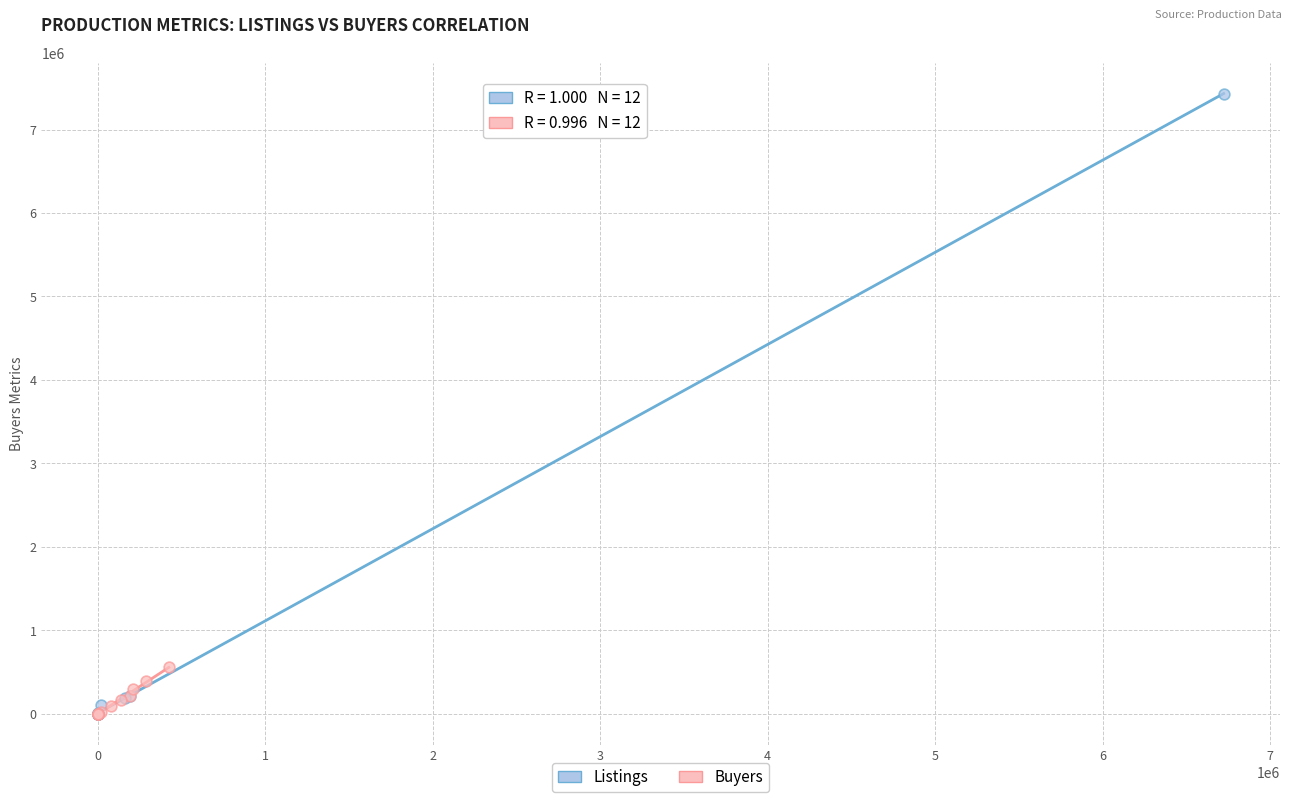

Which series has the widest spread of Y values?

Listings